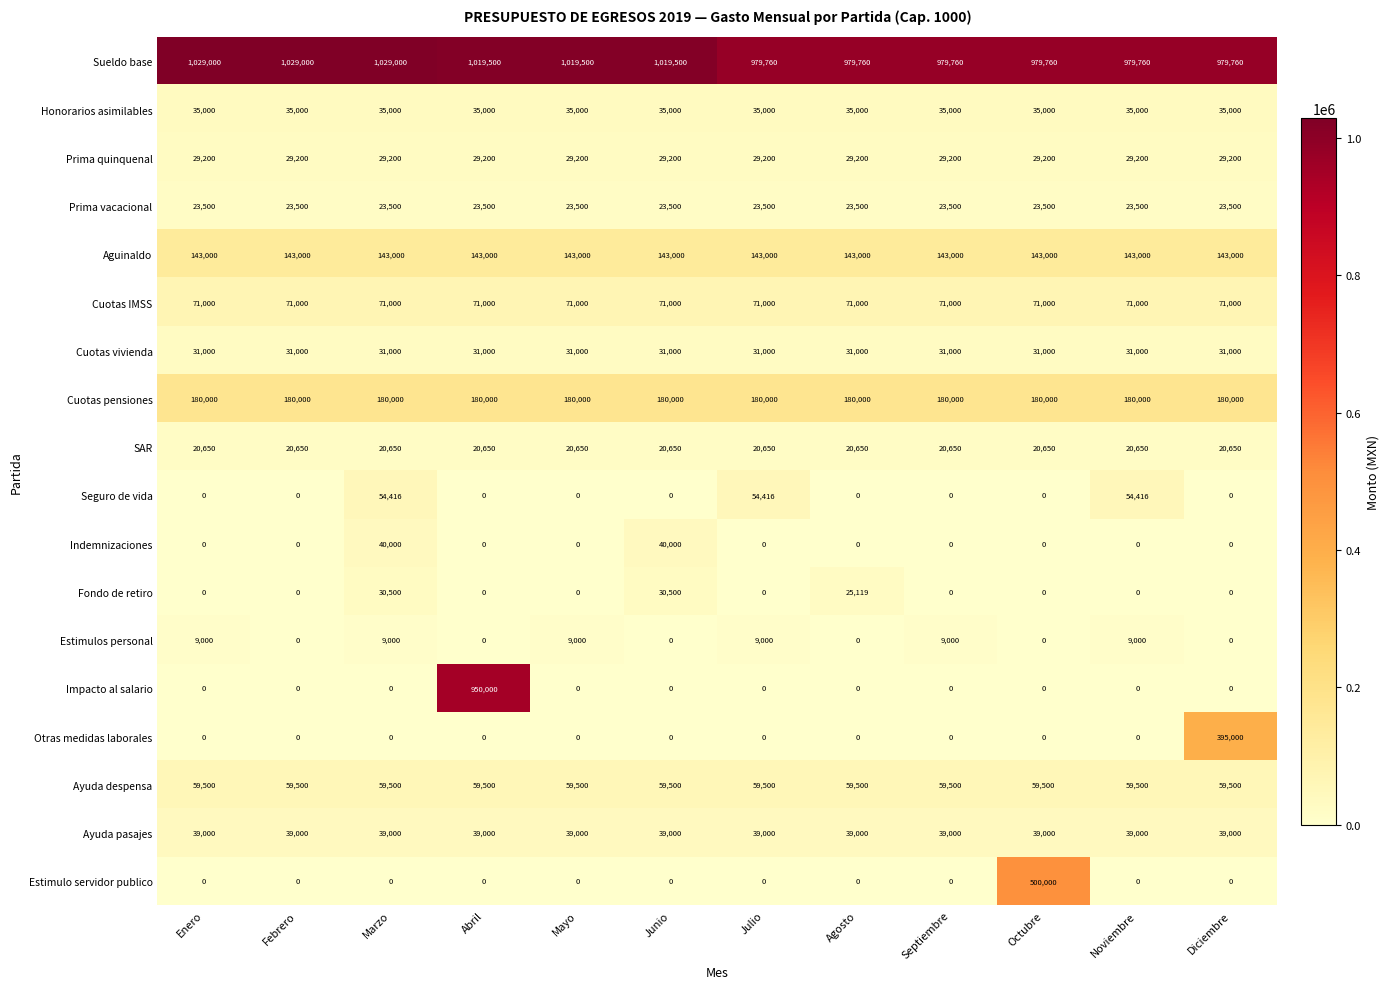

Which series has the largest range (max minus min)?

Impacto al salario